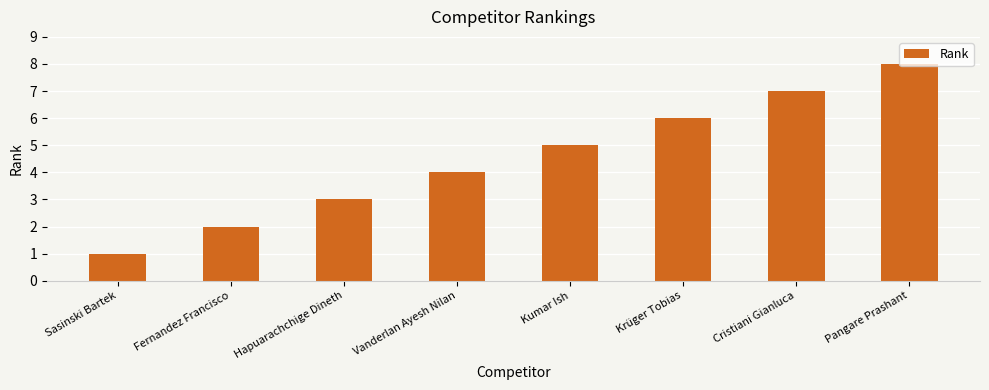

How many categories are shown in the chart?

8